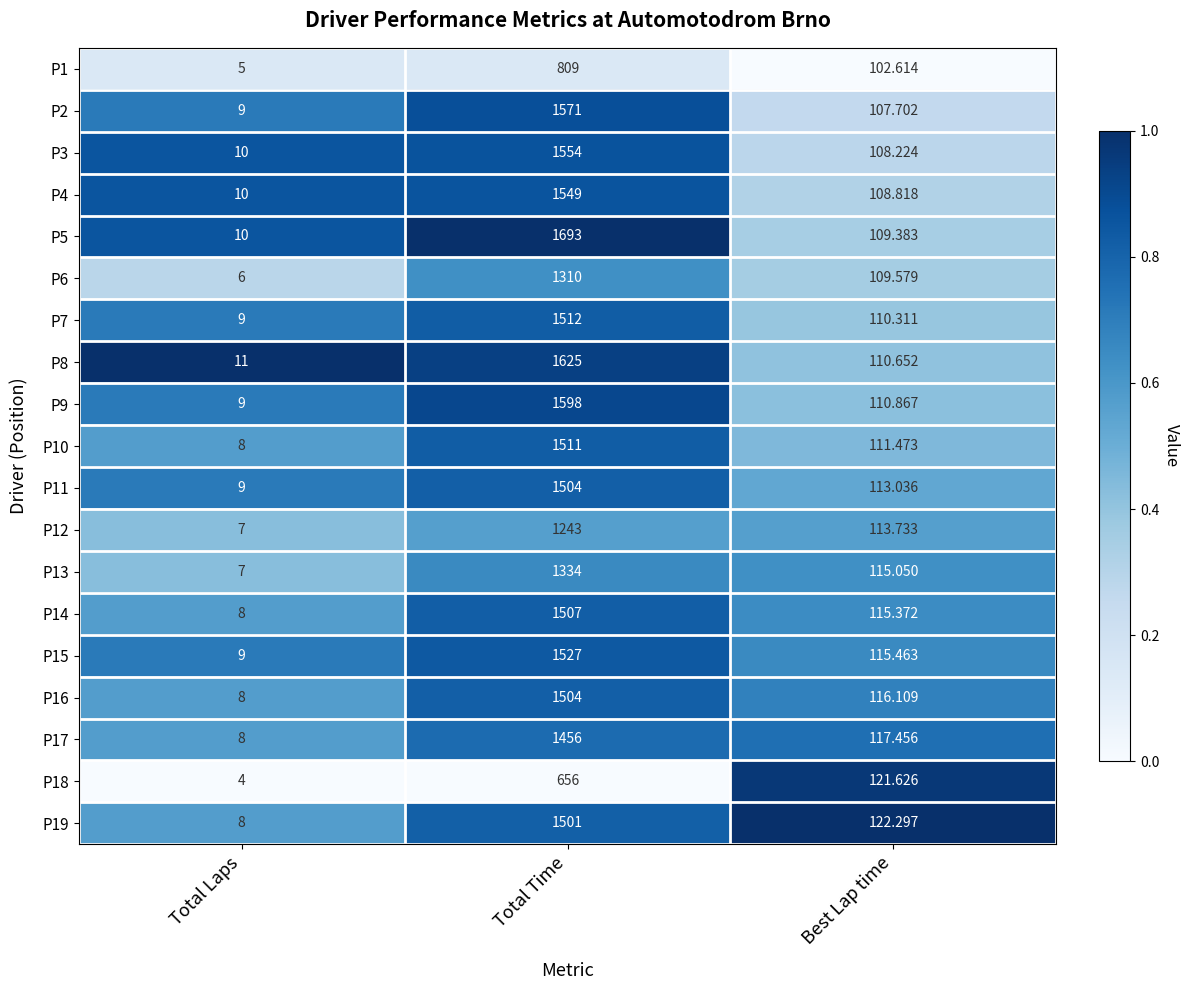

List the labels in order of P8 value, largest first.

Total Time, Best Lap time, Total Laps